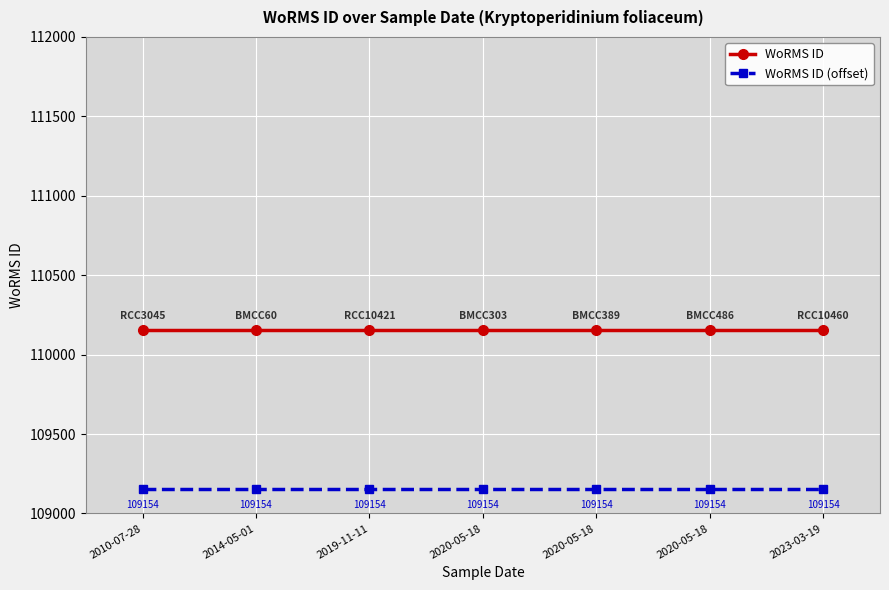

How many lines are shown in the chart?

2